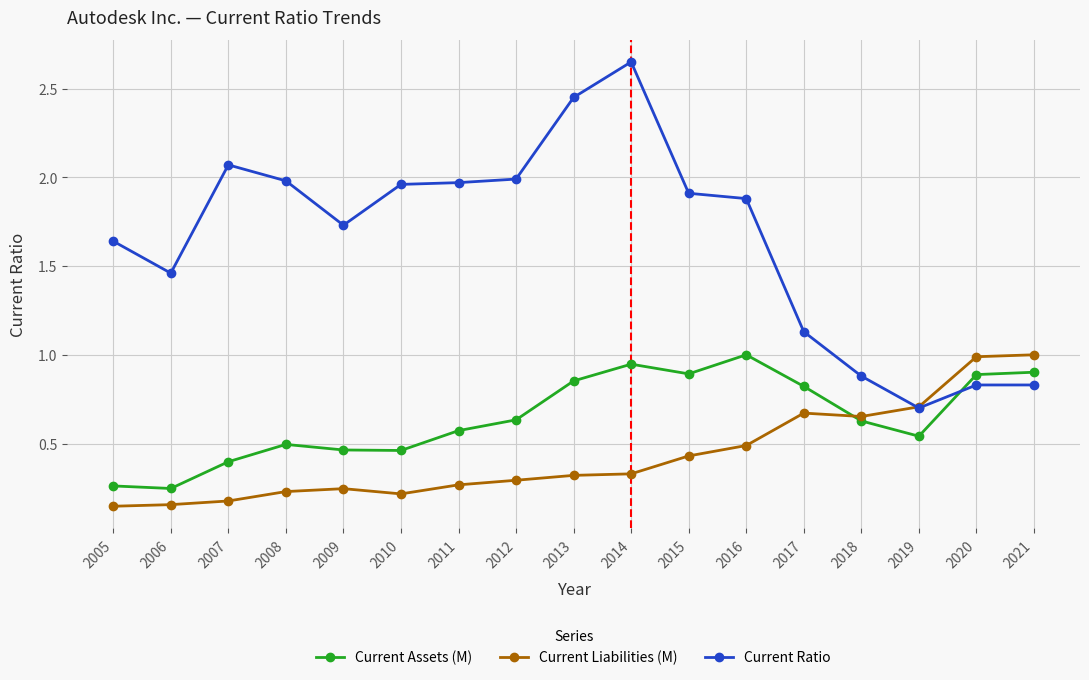

Is the value of Current Liabilities (M) at 2006 greater than the value of Current Assets (M) at 2017?

No